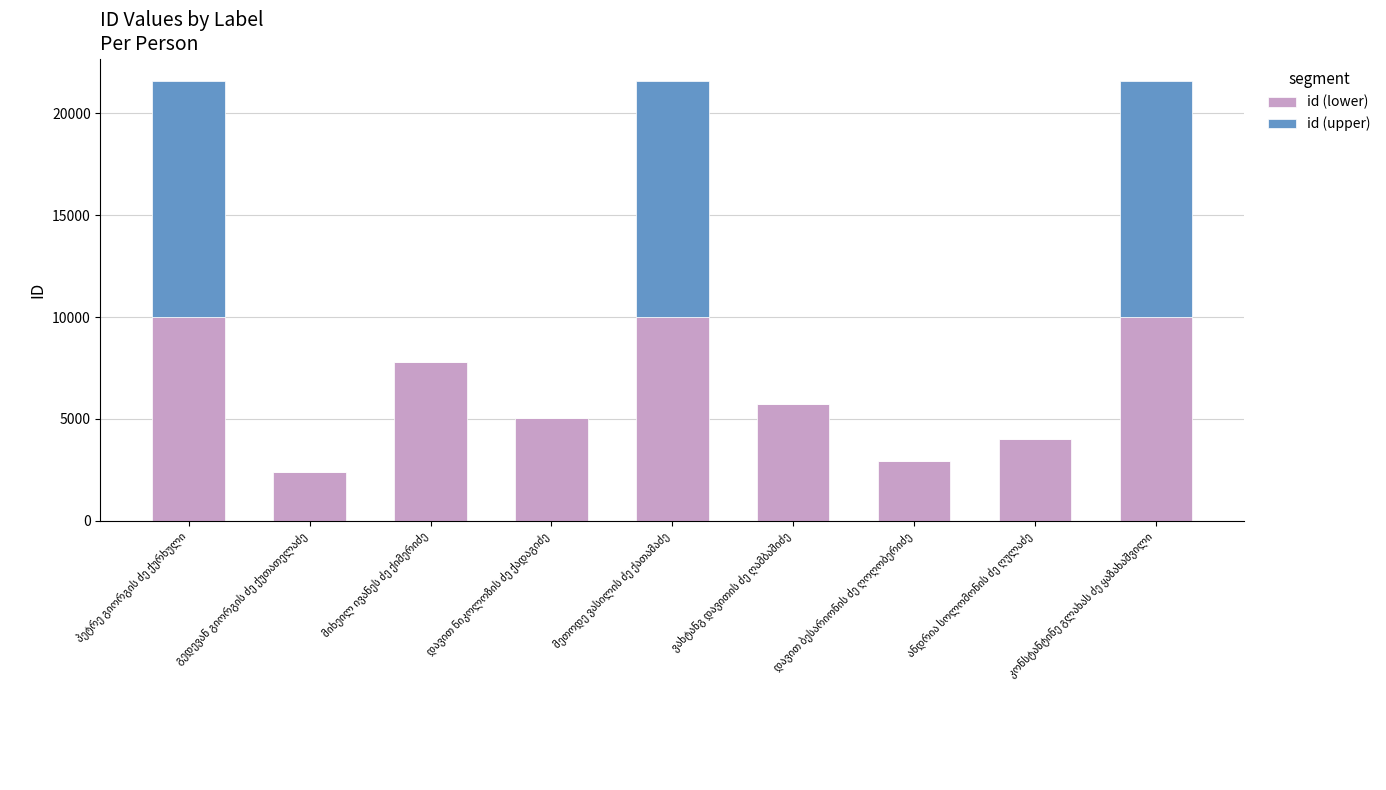

What is the maximum value for id (lower)?

10000